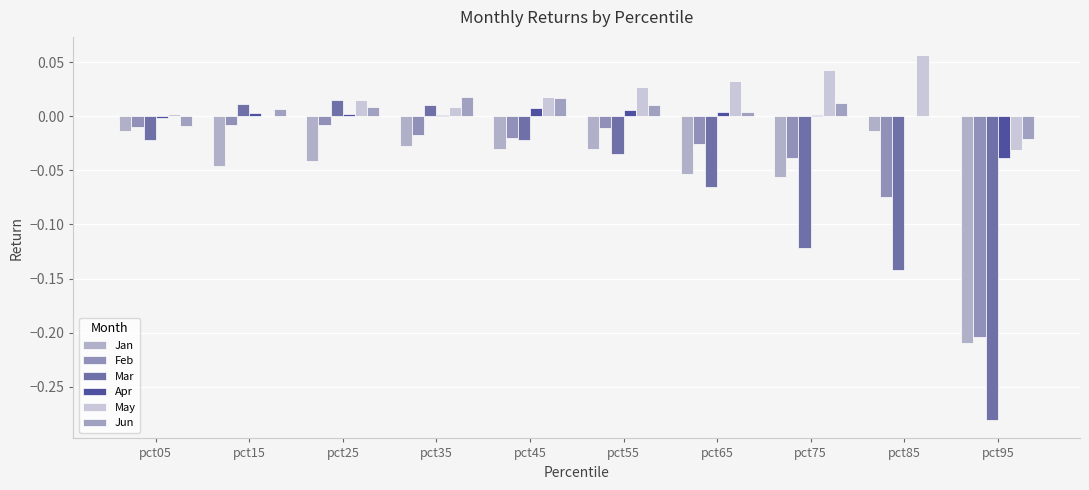

Between pct15 and pct25, which series saw the biggest shift?

May